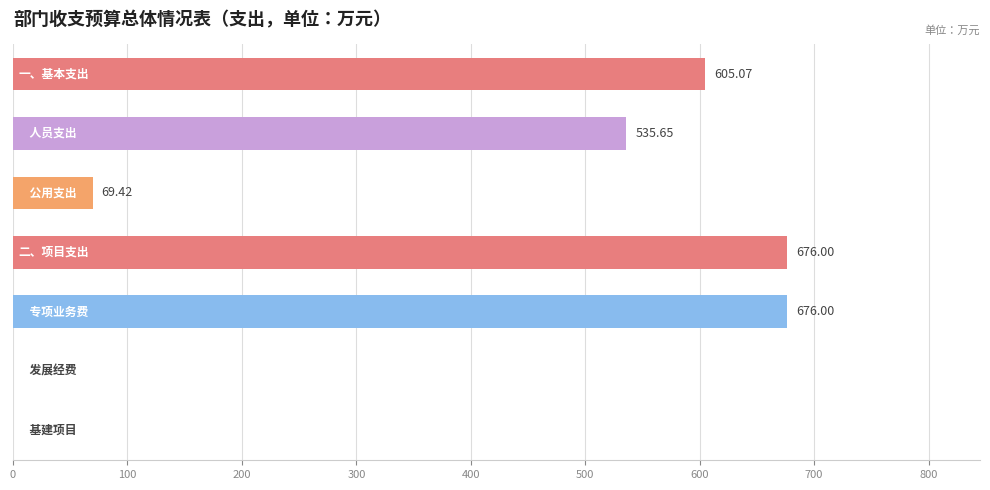

What is the sum of all values?

2562.1